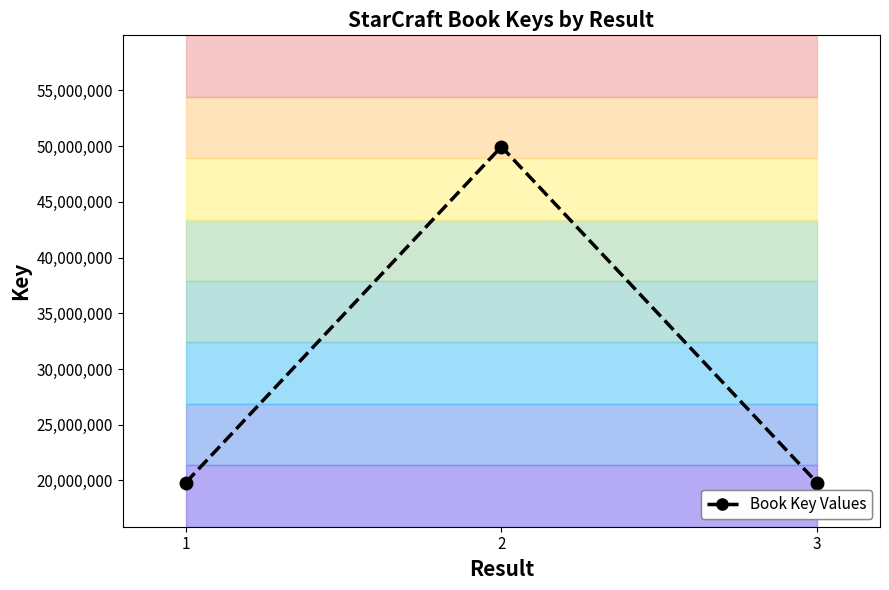

What is the smallest value displayed?

19812074